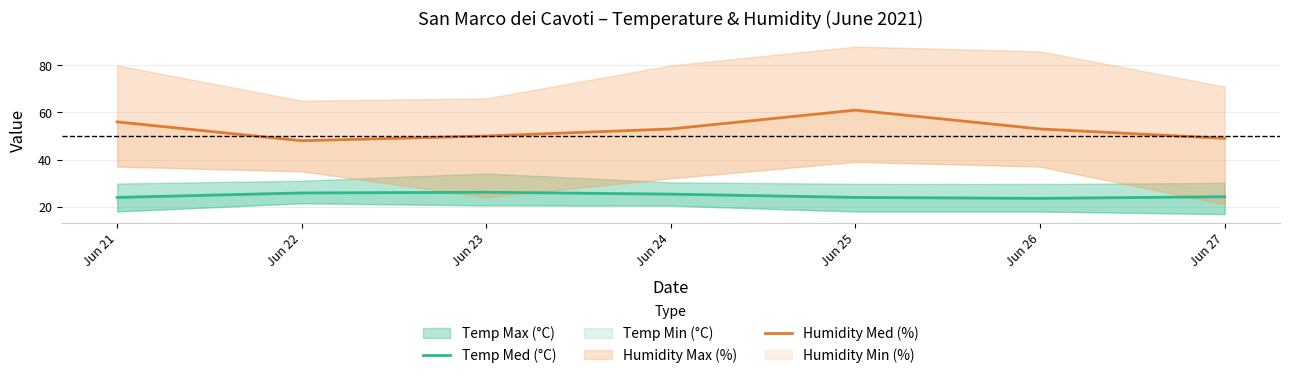

Reading right to left, what are all the values shown in this chart?

Temp Med (°C): Jun 27=24.2	Jun 26=23.5	Jun 25=23.9	Jun 24=25.3	Jun 23=26.1	Jun 22=25.8	Jun 21=23.9
Humidity Med (%): Jun 27=49.0	Jun 26=53.0	Jun 25=61.0	Jun 24=53.0	Jun 23=50.0	Jun 22=48.0	Jun 21=56.0